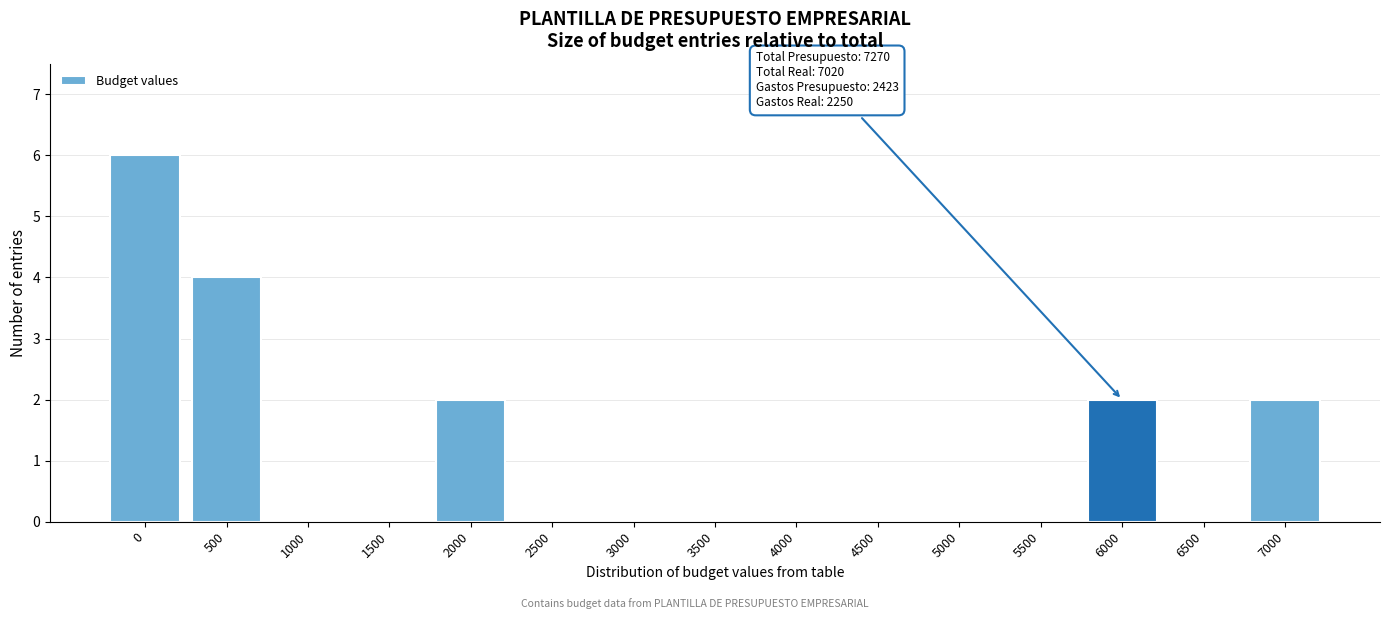

Reading left to right, what are all the values shown in this chart?

0=6	500=4	1000=0	1500=0	2000=2	2500=0	3000=0	3500=0	4000=0	4500=0	5000=0	5500=0	6000=2	6500=0	7000=2